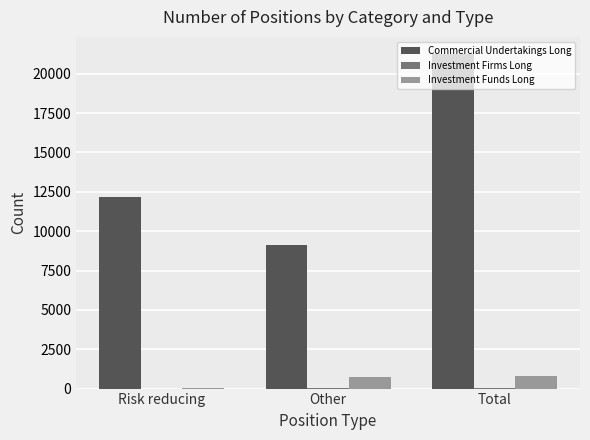

The Commercial Undertakings Long series shows 21277 at Total. True or false?

True